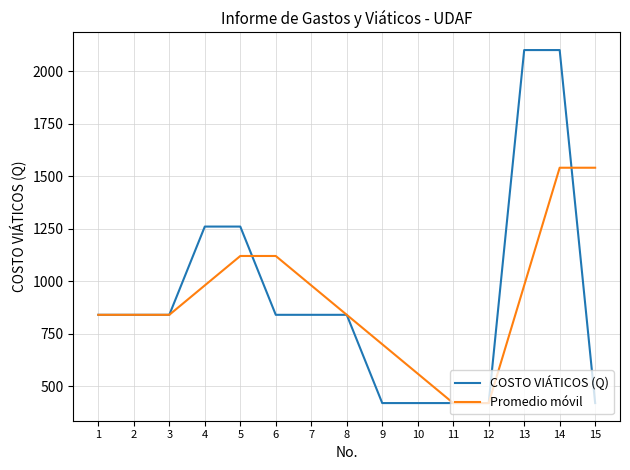

What is the difference between the maximum and minimum values in the Promedio móvil series?

1120